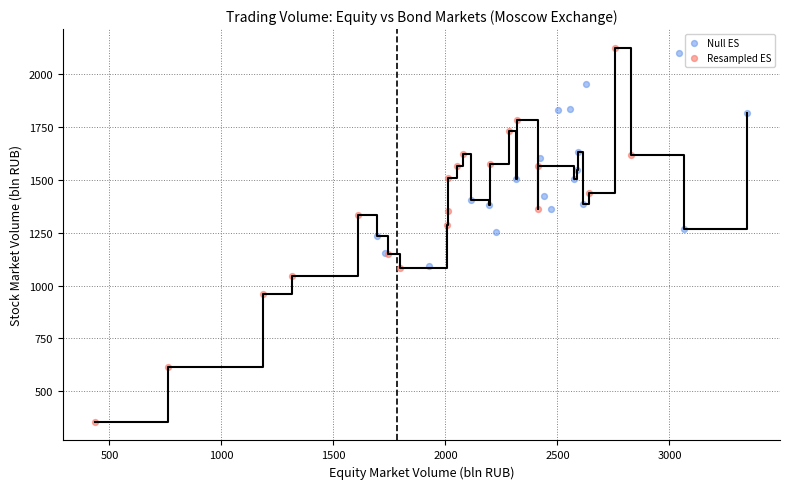

Which series contains the lowest Y value?

Resampled ES